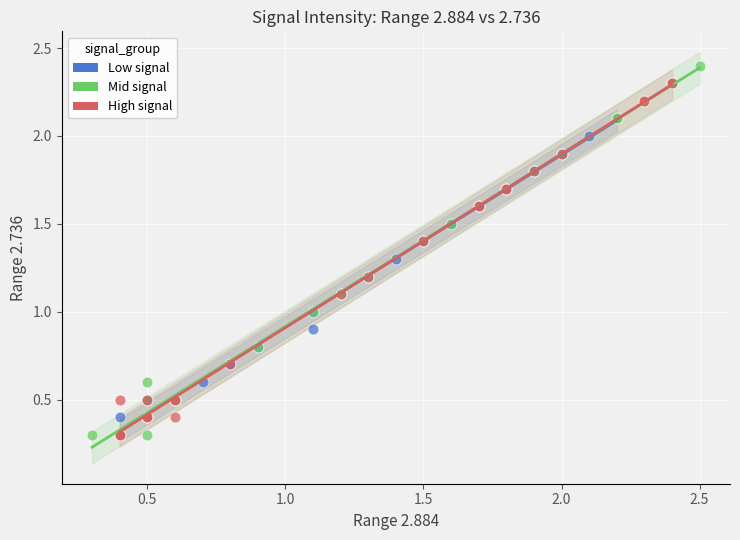

What are all the series names shown in the legend?

Low signal, Mid signal, High signal